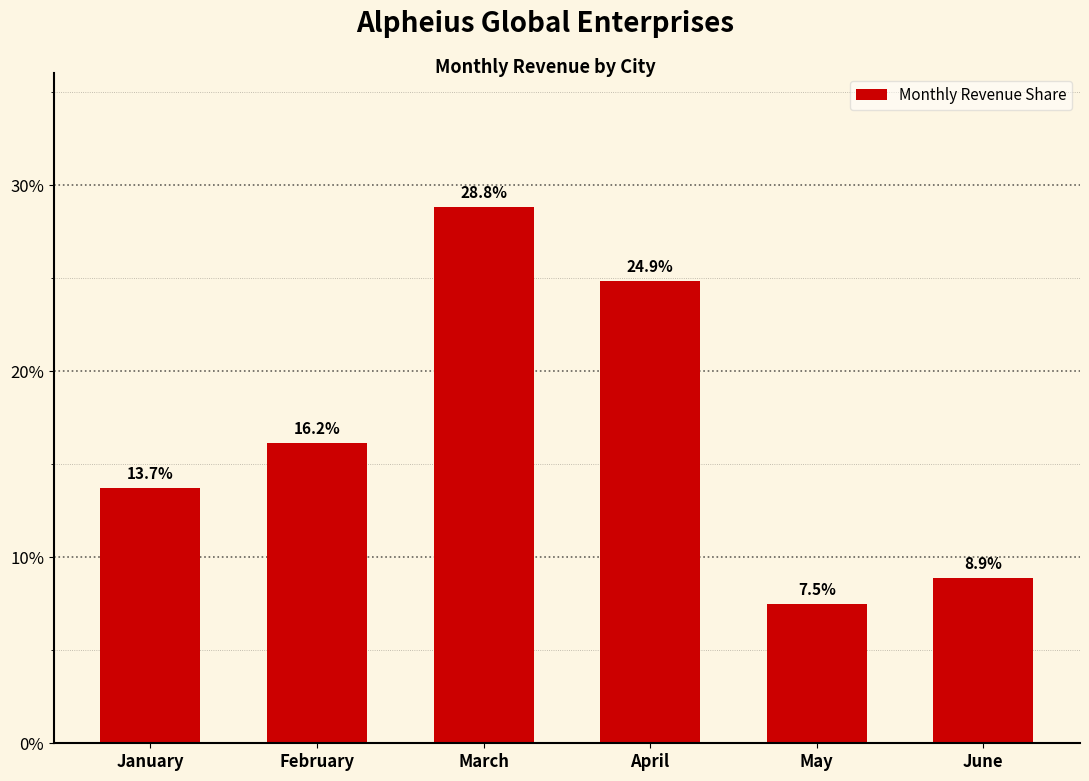

What is the value of the 2nd bar from the left?

16.2